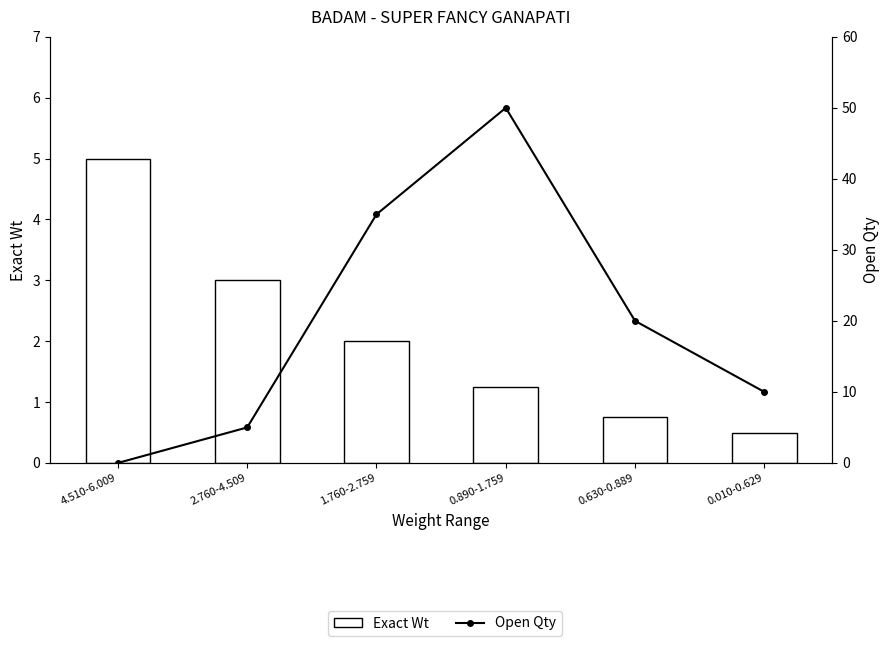

Rank the series by their maximum value, from lowest to highest.

Exact Wt, Open Qty